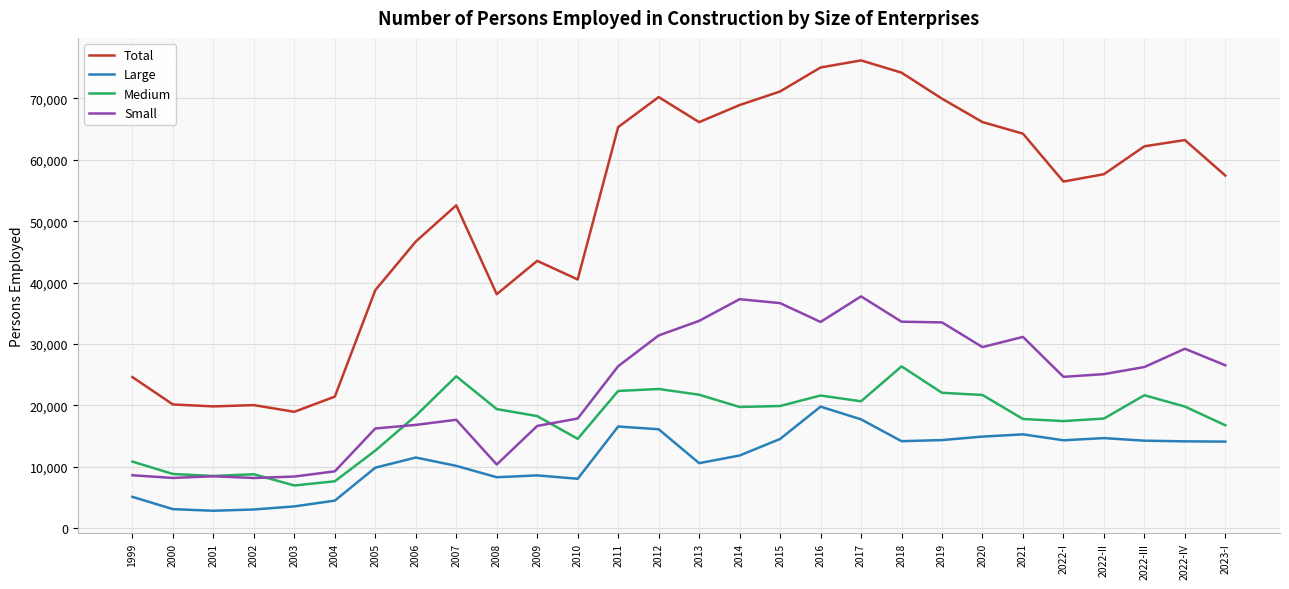

Between 2003 and 2009, which series saw the biggest shift?

Total